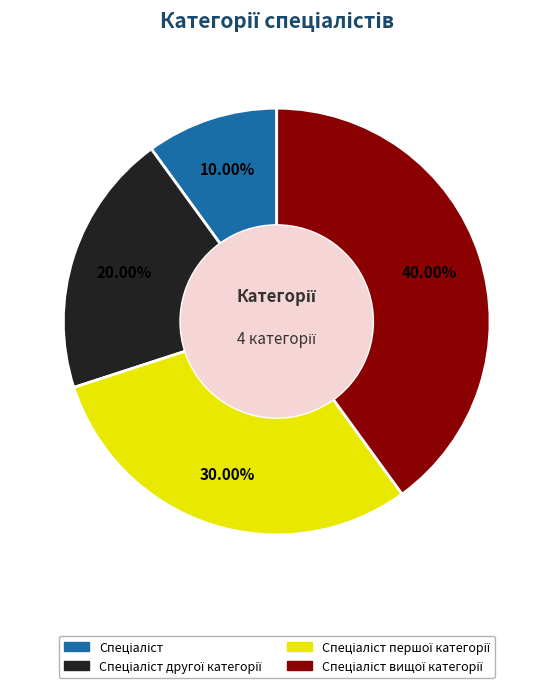

Is there a majority slice in this chart?

No